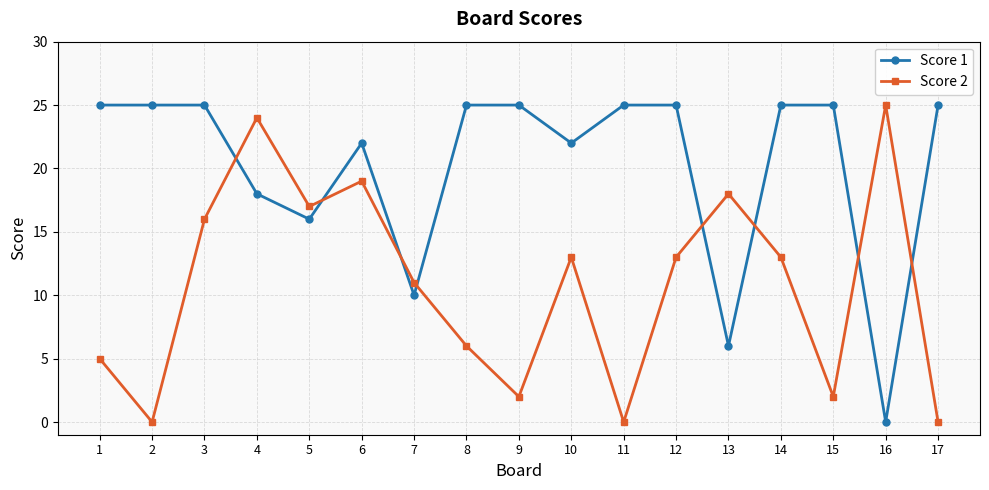

How many categories are shown in the chart?

17